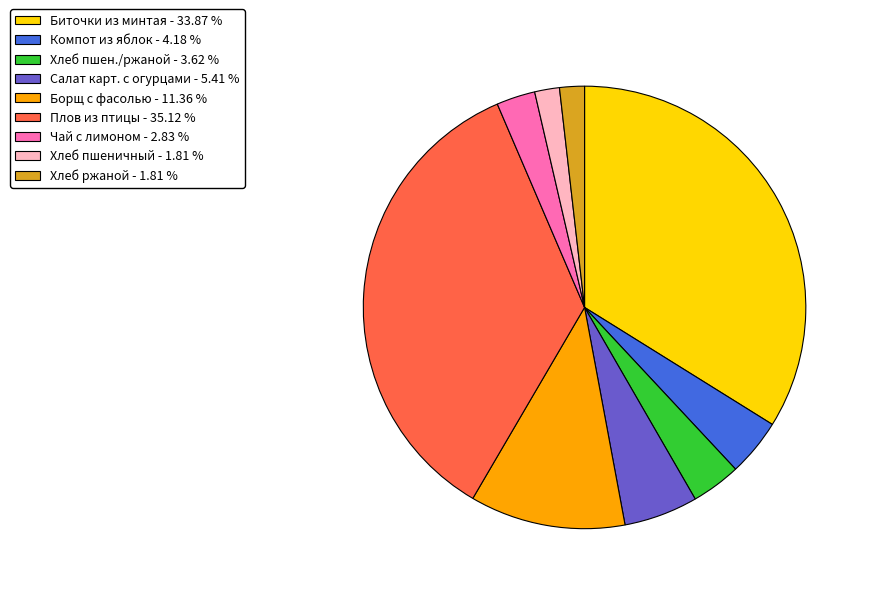

How many segments does this pie chart have?

9